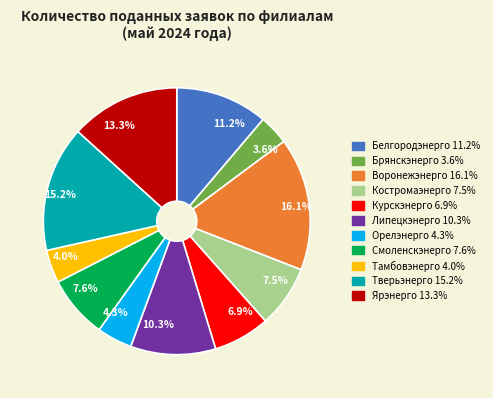

Which slice is the largest?

Воронежэнерго